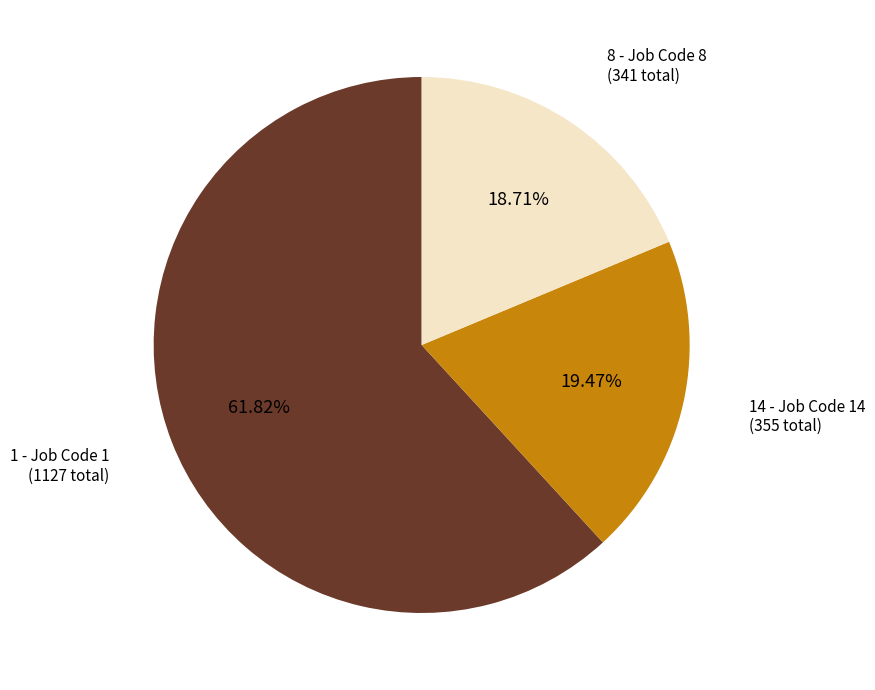

Does any single category account for the majority?

Yes